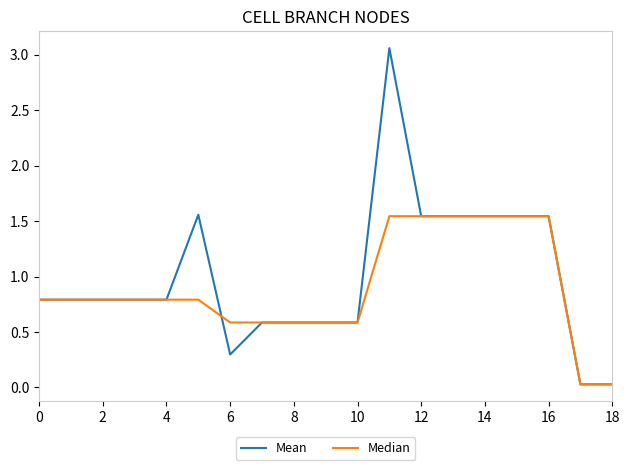

Rank the series by their maximum value, from lowest to highest.

Median, Mean